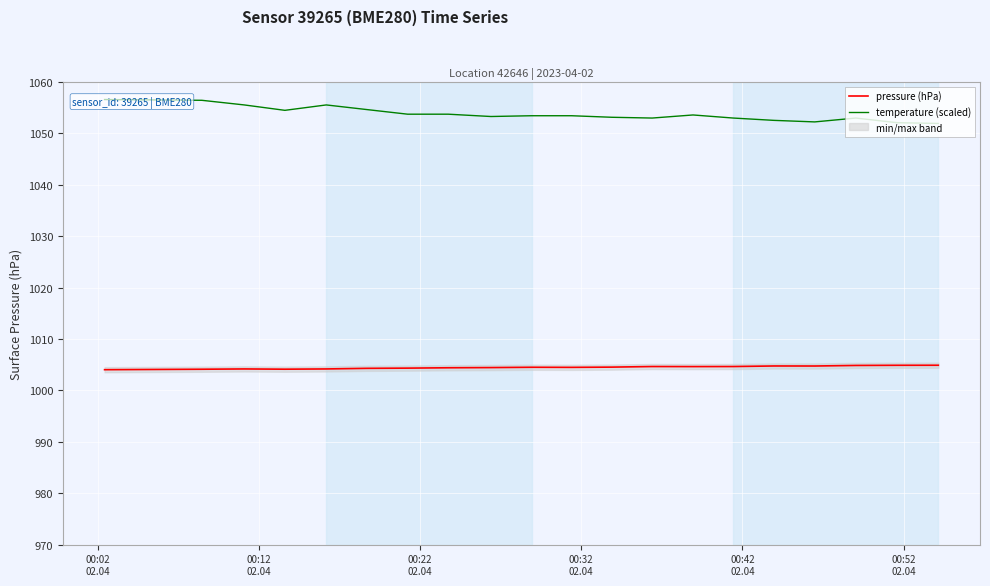

What is the highest value of the pressure (hPa) series?

1004.9